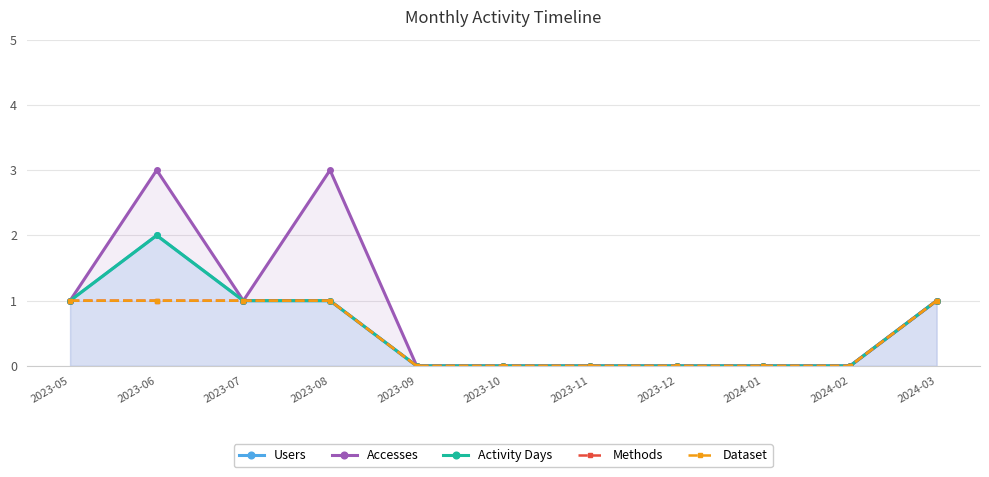

In Accesses, how many points are lower than both neighbors (excluding endpoints)?

1